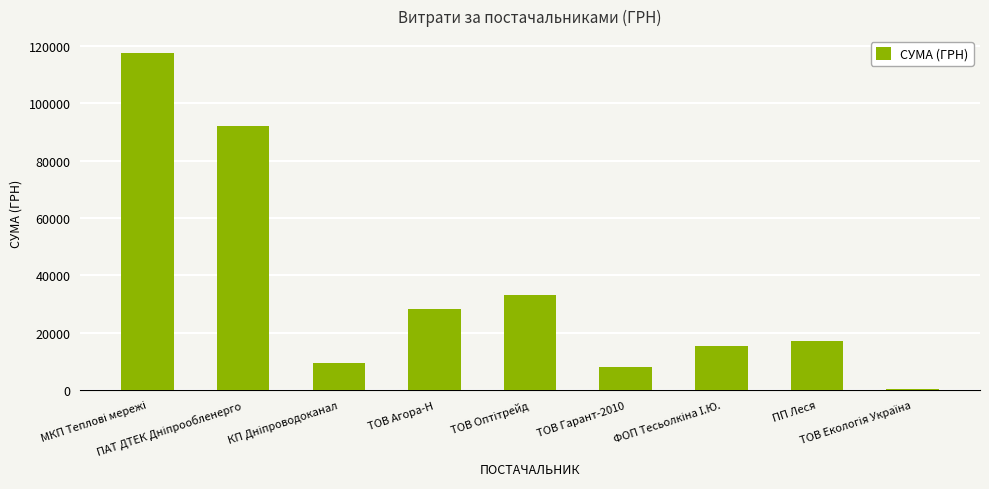

What is the sum of all values?

321789.5